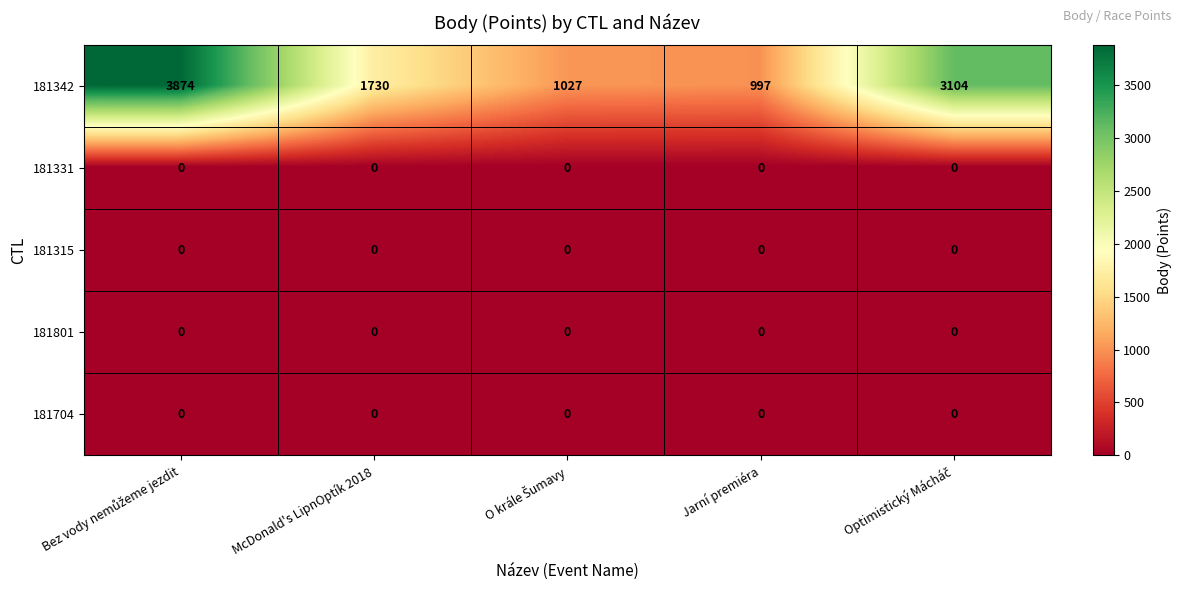

What is the sum of all 181342 values?

10732